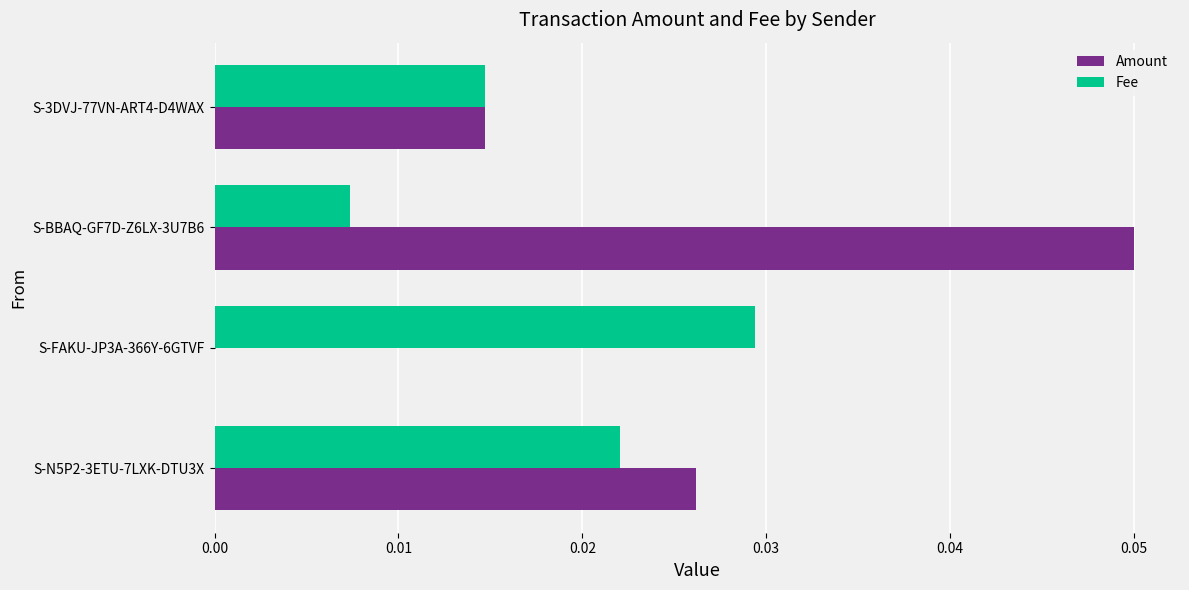

Which series has the largest total across all categories?

Amount